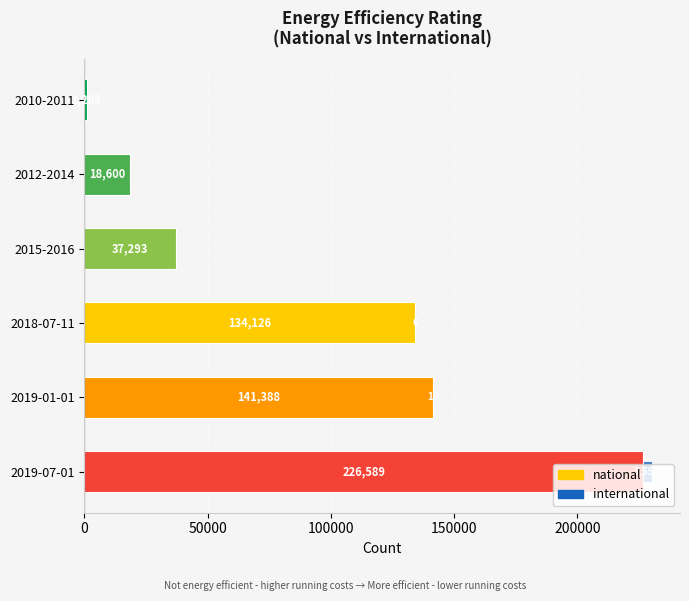

What is the sum of all national values?

559264